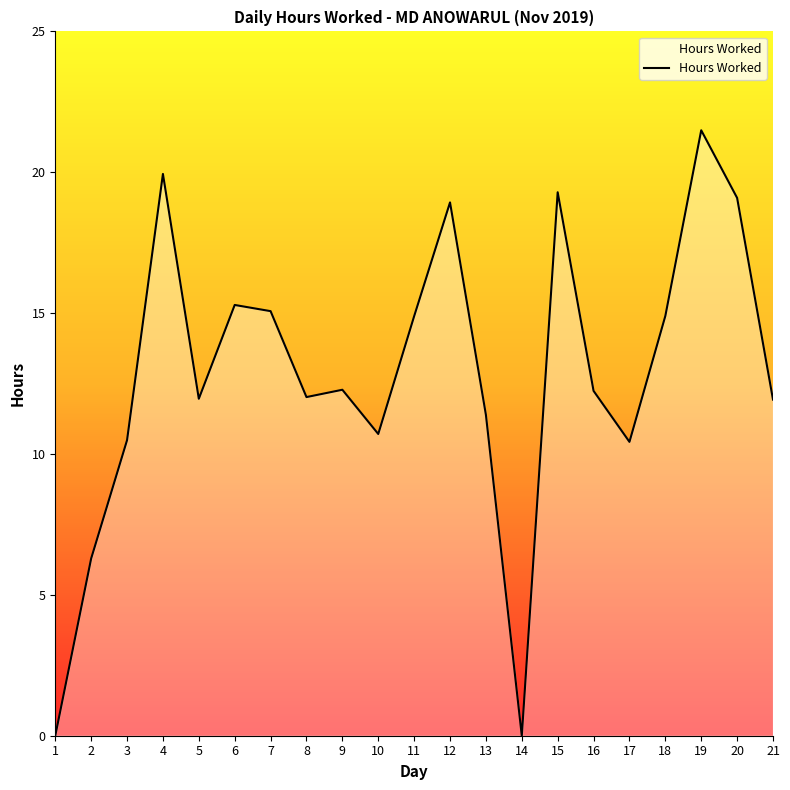

At which category does the chart reach its peak across all series?

19